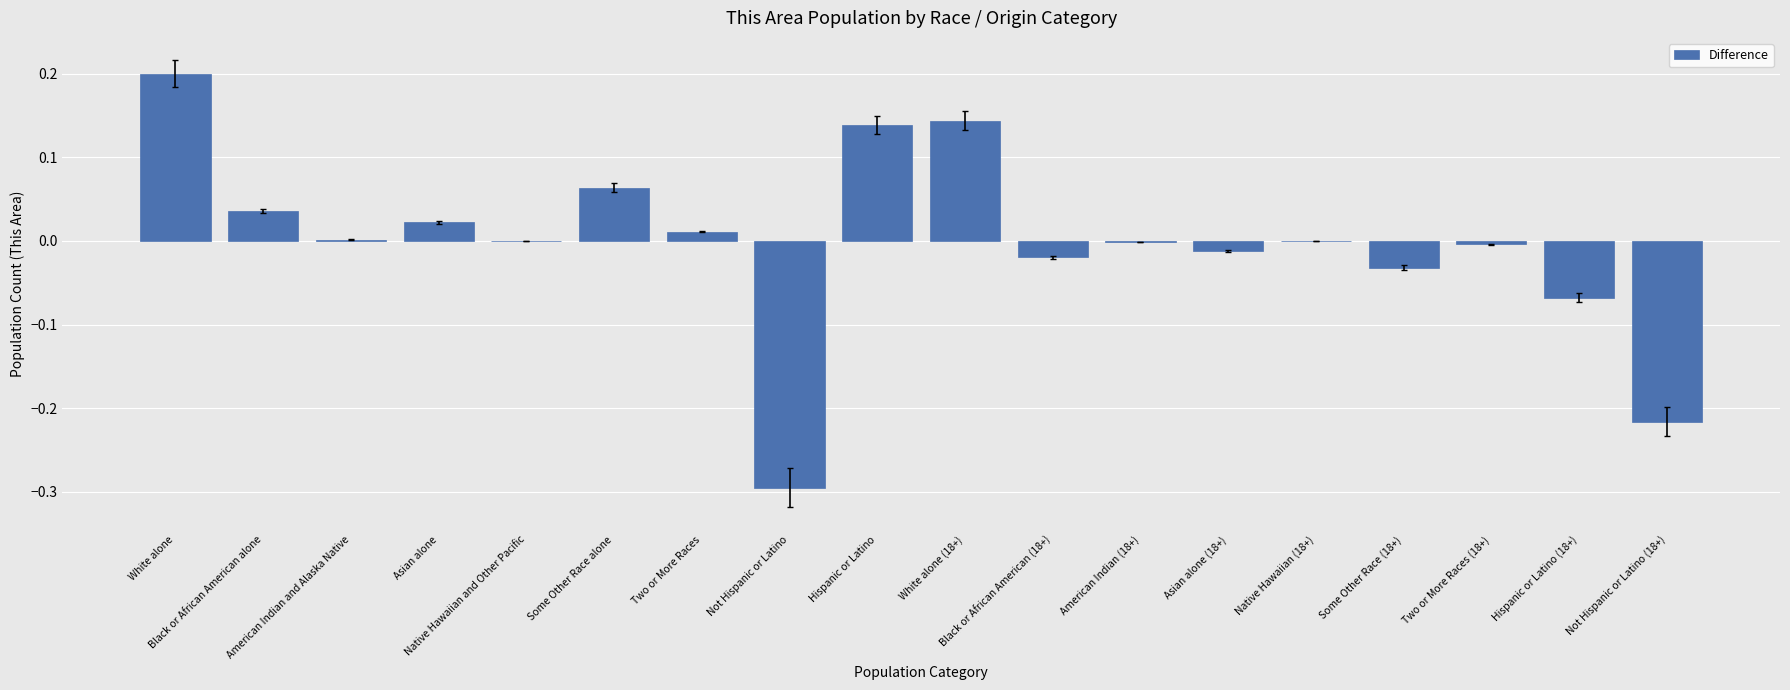

How many categories are shown in the chart?

18